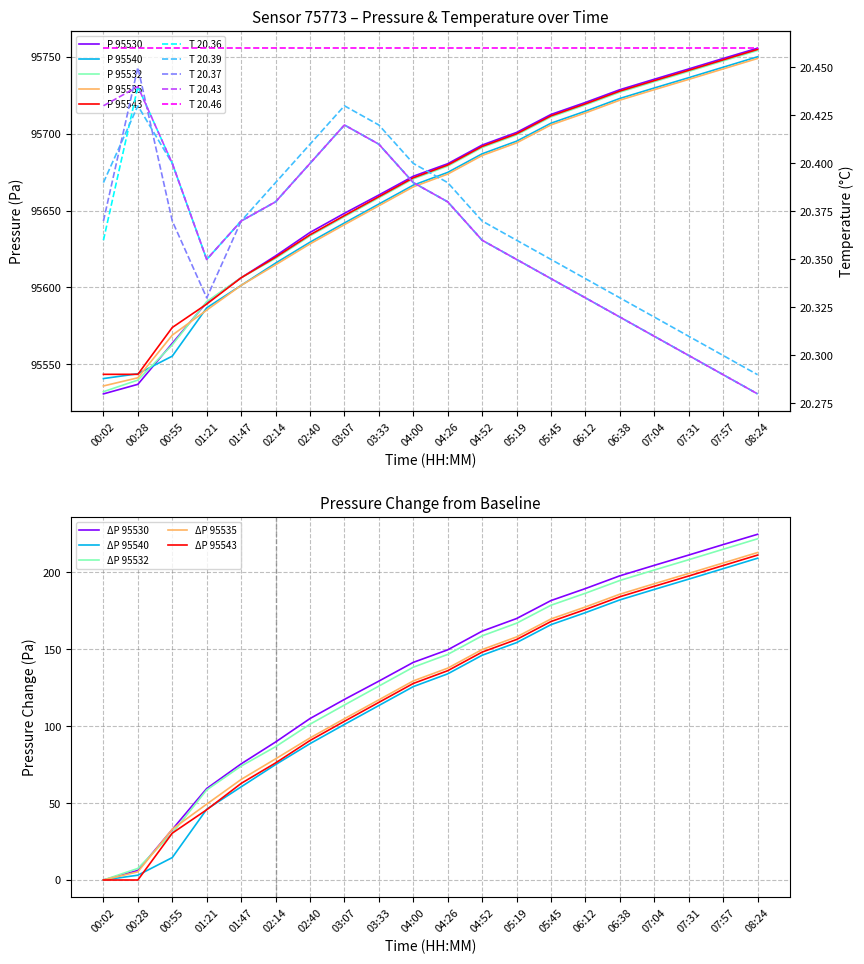

Which series has the widest spread of values?

pressure